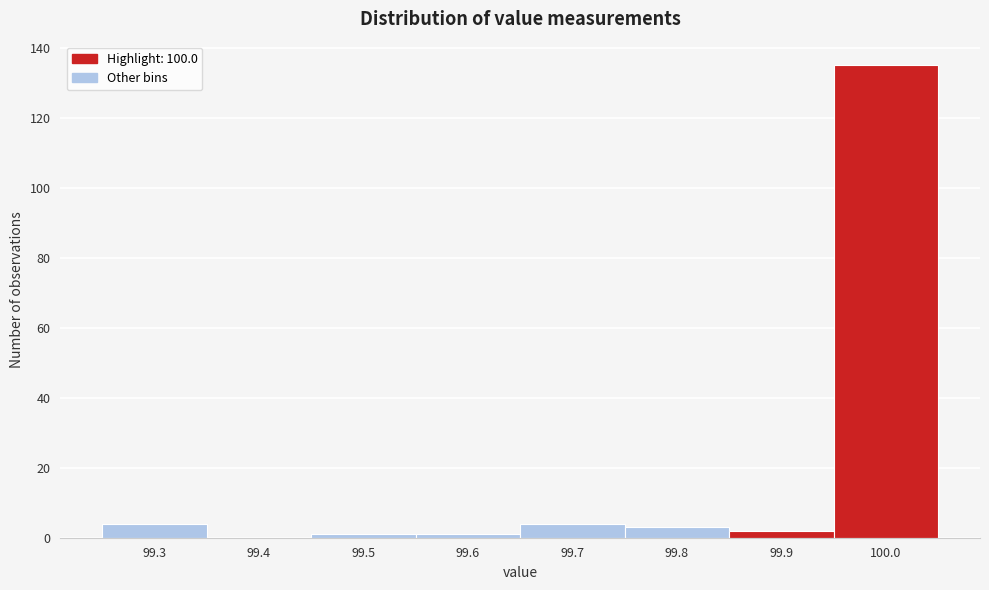

Reading right to left, what are all the values shown in this chart?

100.0=135	99.9=2	99.8=3	99.7=4	99.6=1	99.5=1	99.4=0	99.3=4